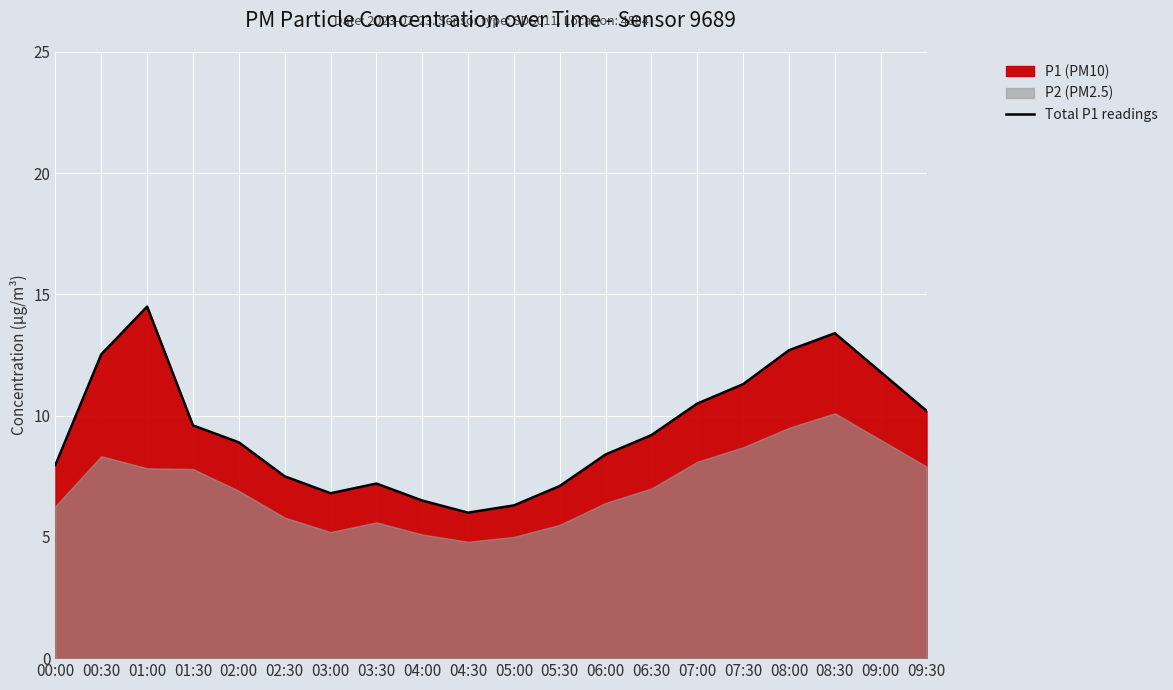

Reading left to right, extract all data points from this chart.

00:00=8.0	00:30=12.5	01:00=14.5	01:30=9.6	02:00=8.9	02:30=7.5	03:00=6.8	03:30=7.2	04:00=6.5	04:30=6.0	05:00=6.3	05:30=7.1	06:00=8.4	06:30=9.2	07:00=10.5	07:30=11.3	08:00=12.7	08:30=13.4	09:00=11.8	09:30=10.2